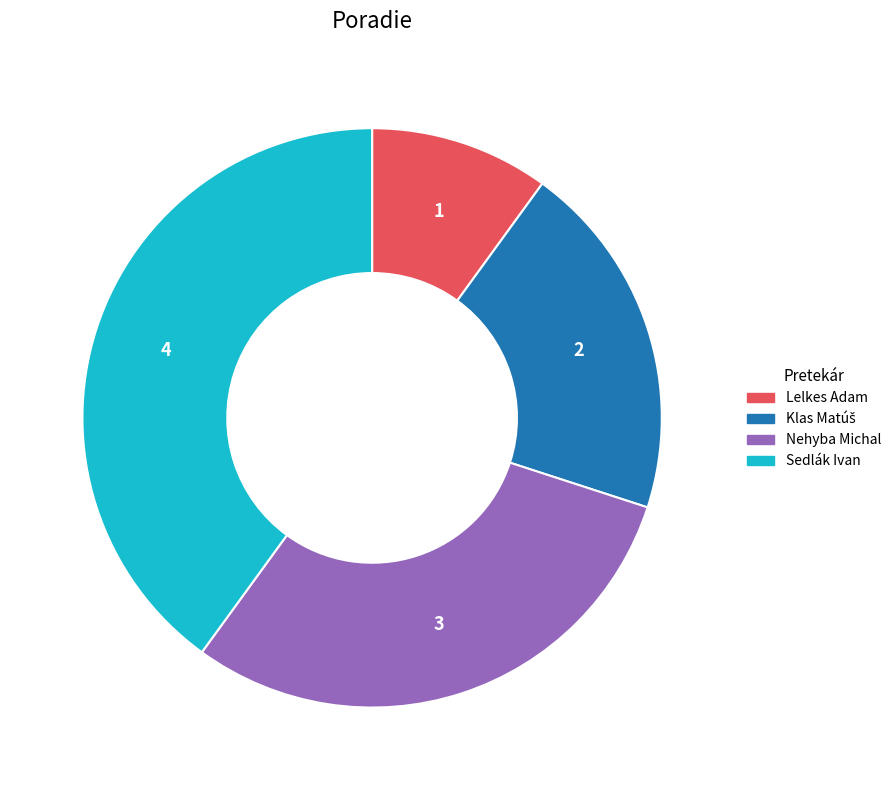

Approximately how many times larger is the value at Sedlák Ivan compared to Nehyba Michal?

1.3